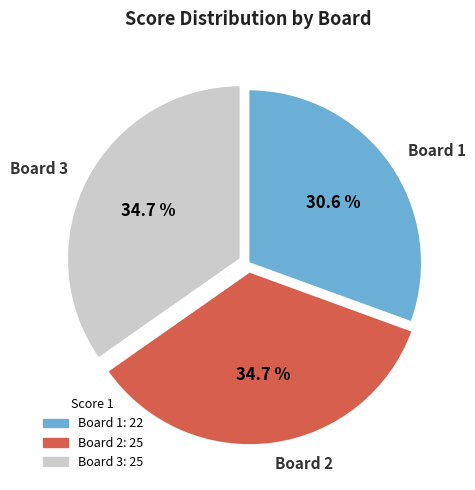

Is it true that Board 3 is 35% of the pie?

True